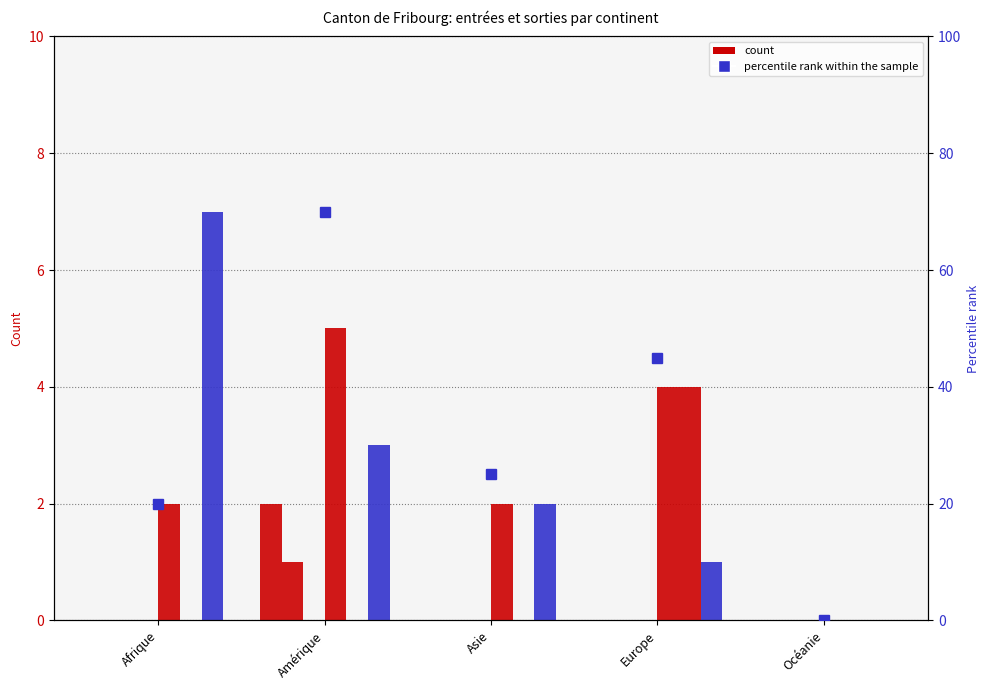

What is the label of the 4th bar from the left?

Europe